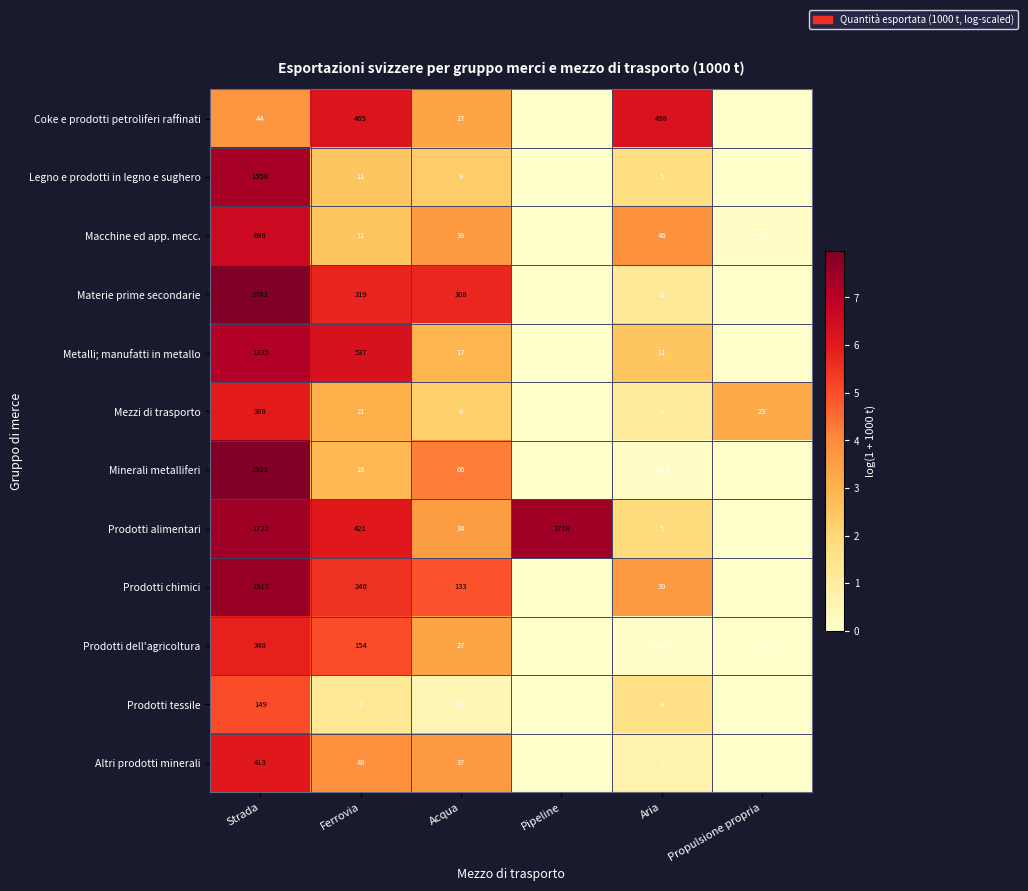

What is the greatest value displayed?

8.0